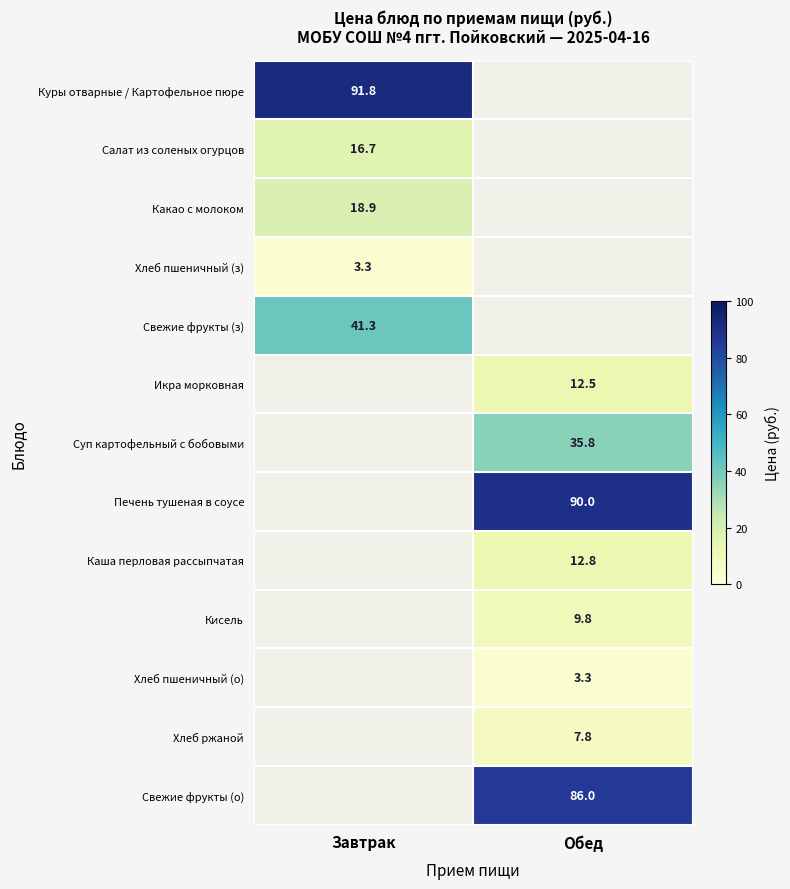

The value of Какао с молоком at Завтрак is 18.9. True or false?

True